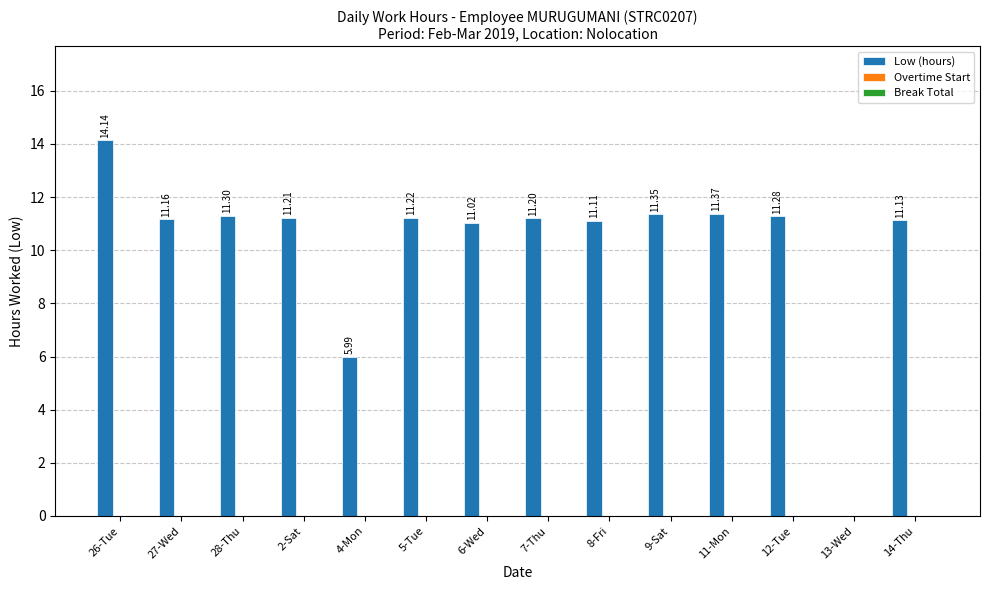

What is the change in value from 27-Wed to 11-Mon?

+0.2